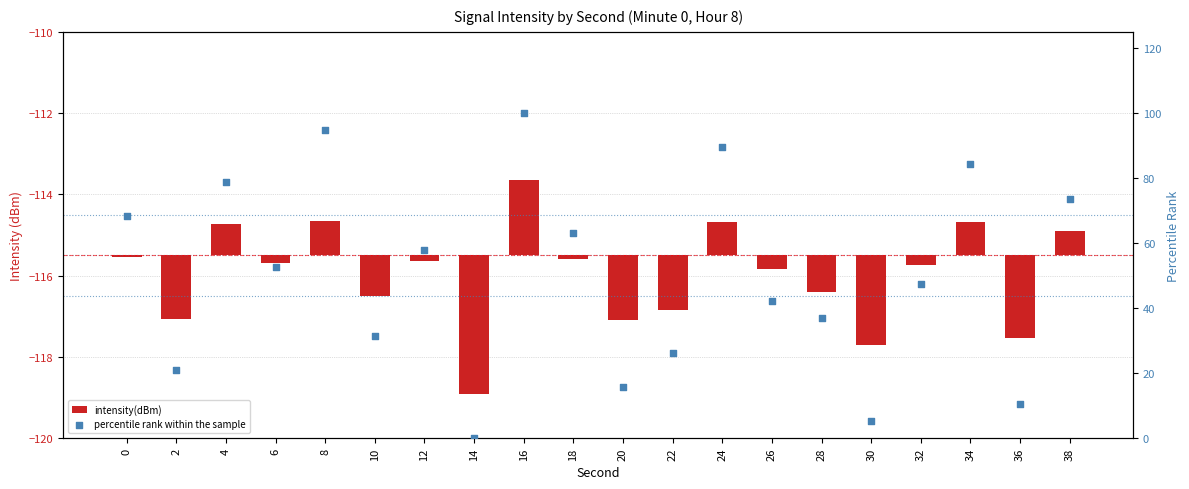

At which category is the sum across all series the highest?

16